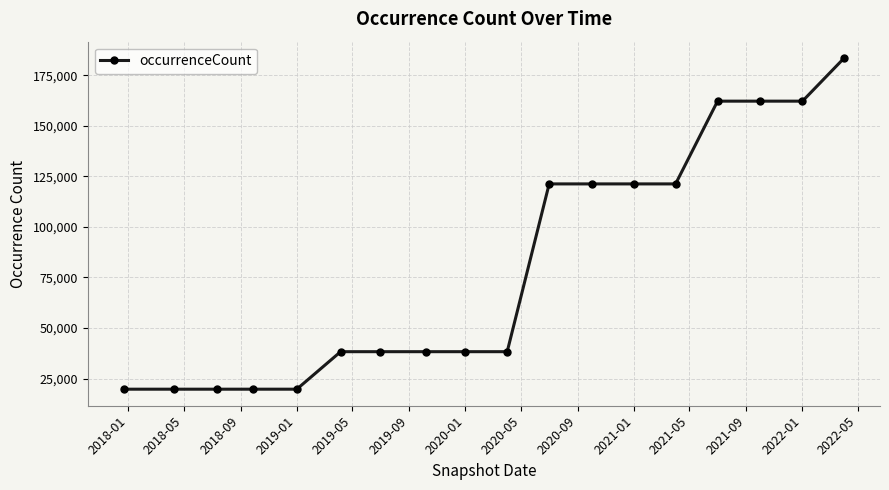

What is the difference between the maximum and minimum values?

163640